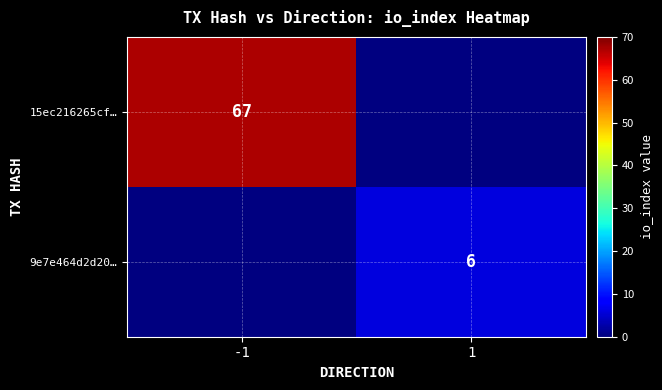

How many categories are shown in the chart?

2